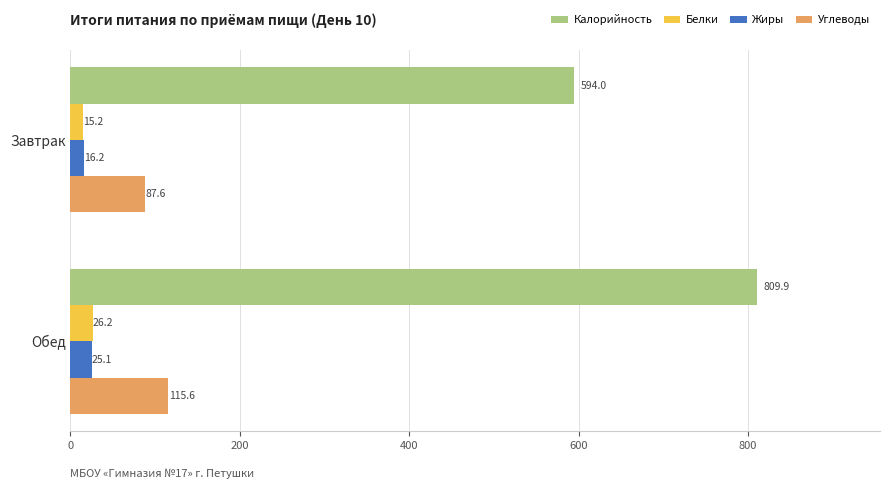

The value of Жиры at Завтрак is 16.2. True or false?

True